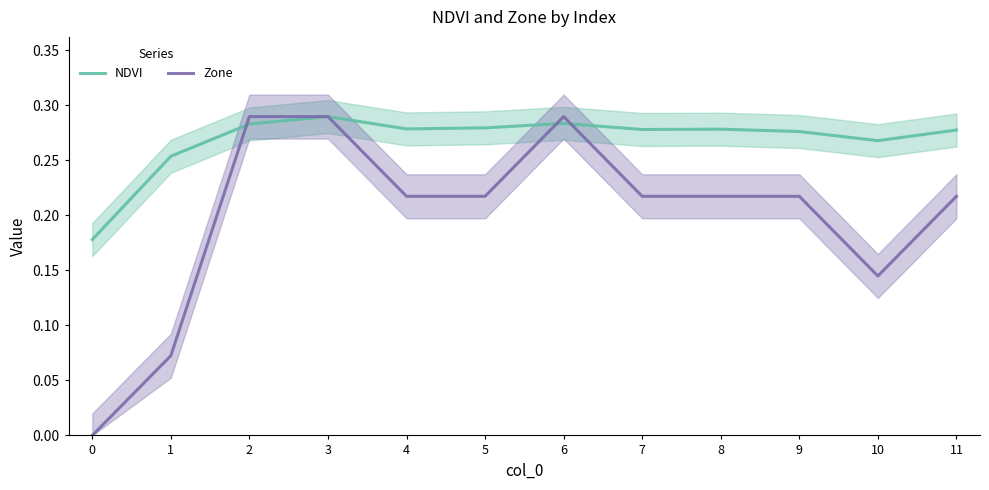

What is the difference between the highest and lowest values at 9?

0.1